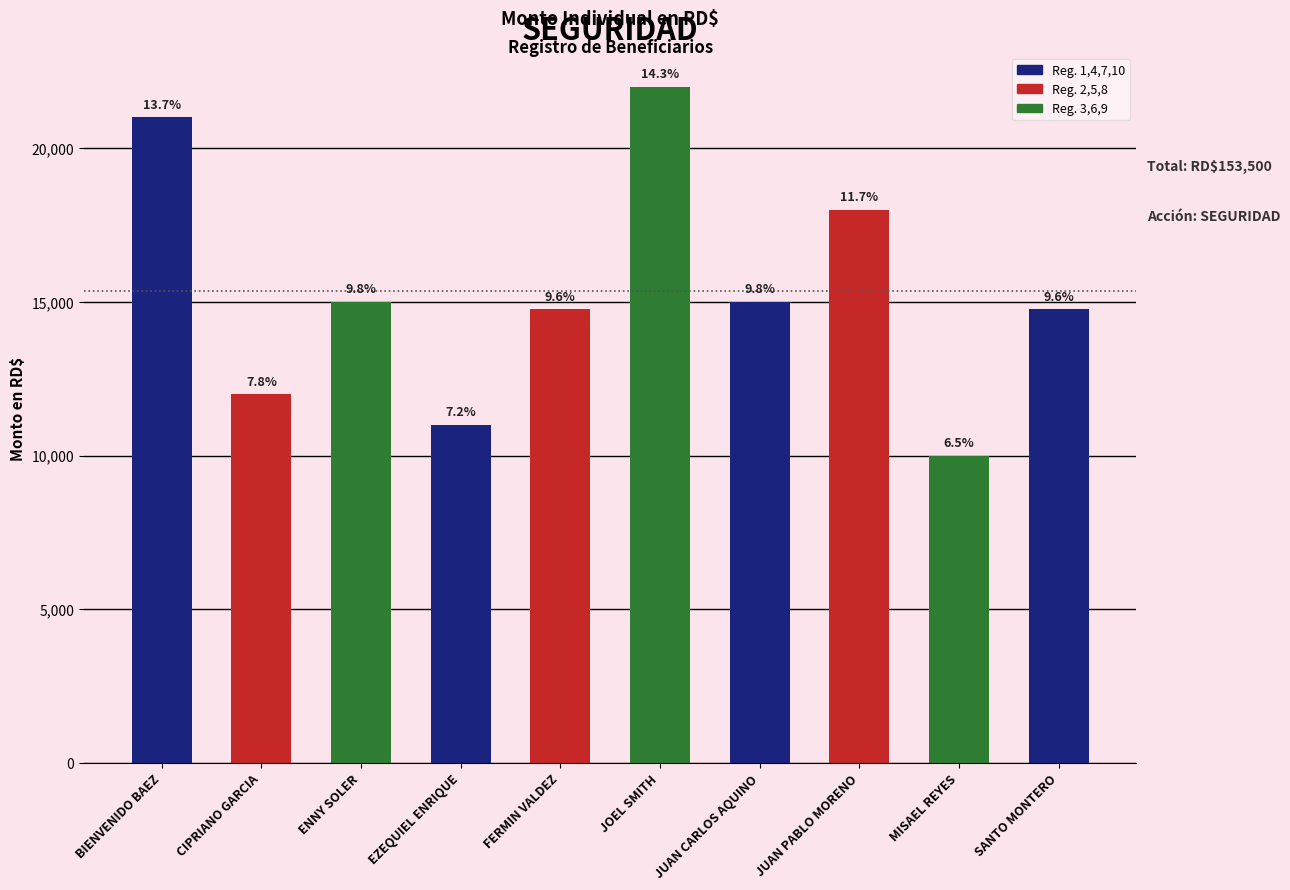

At which label does the data first exceed 15000?

BIENVENIDO BAEZ